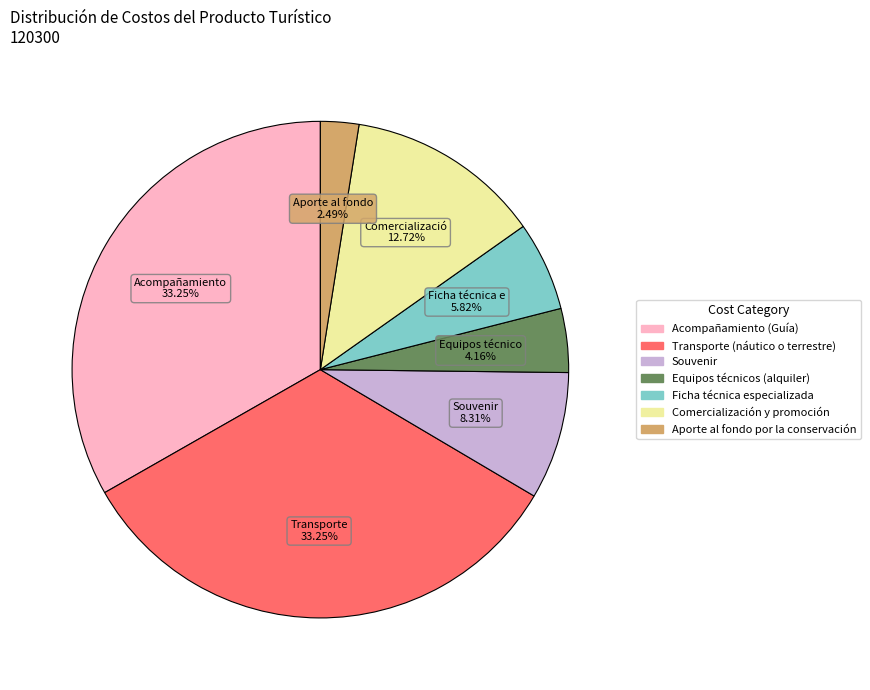

Does any single category account for the majority?

No